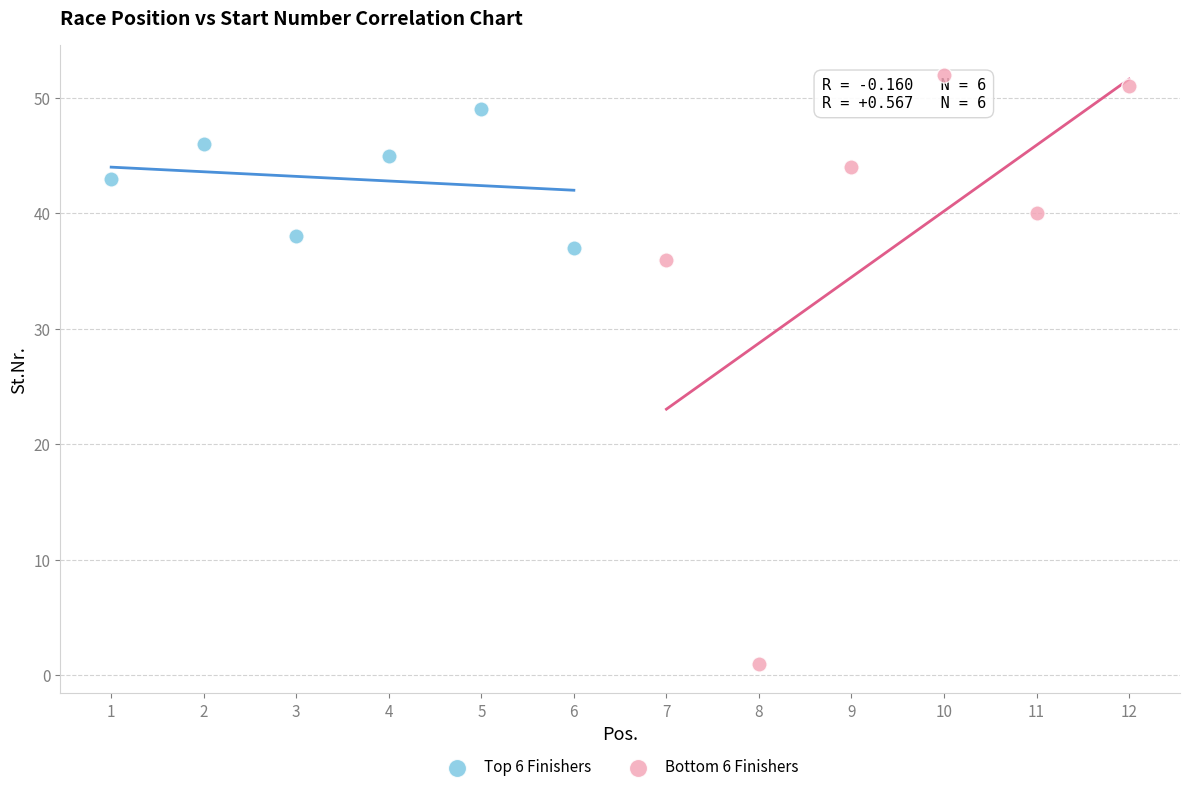

Which series has the largest Y range (max minus min)?

Bottom 6 Finishers